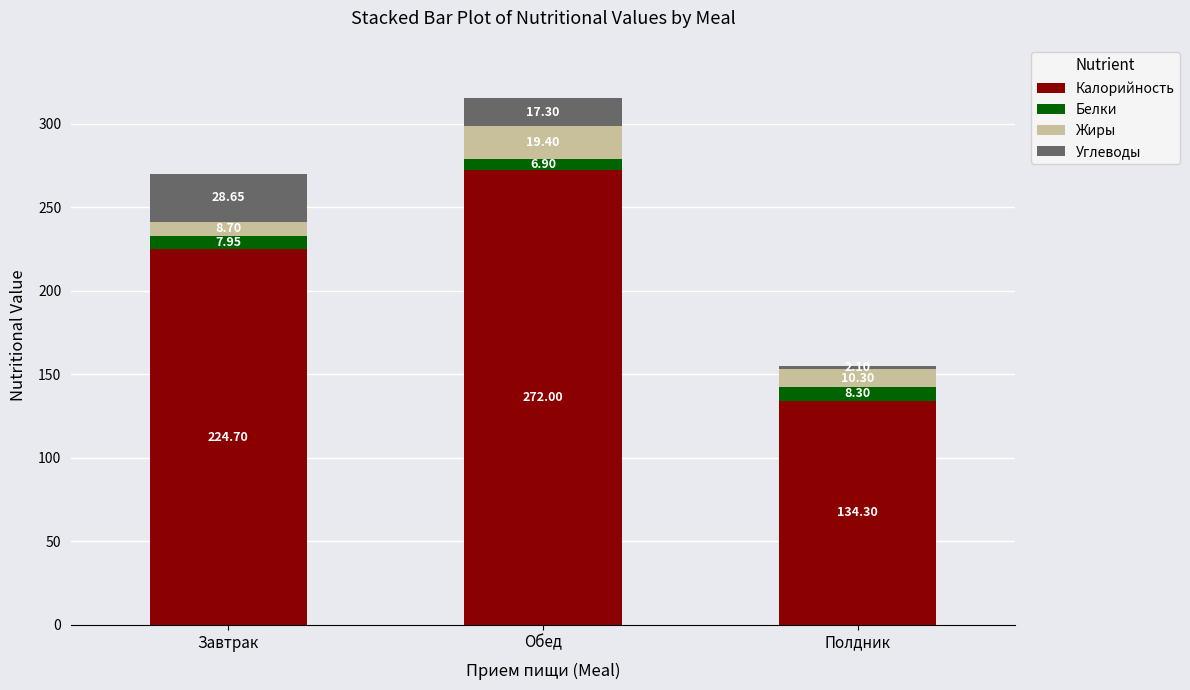

At which label is Калорийность closest to 203?

Завтрак